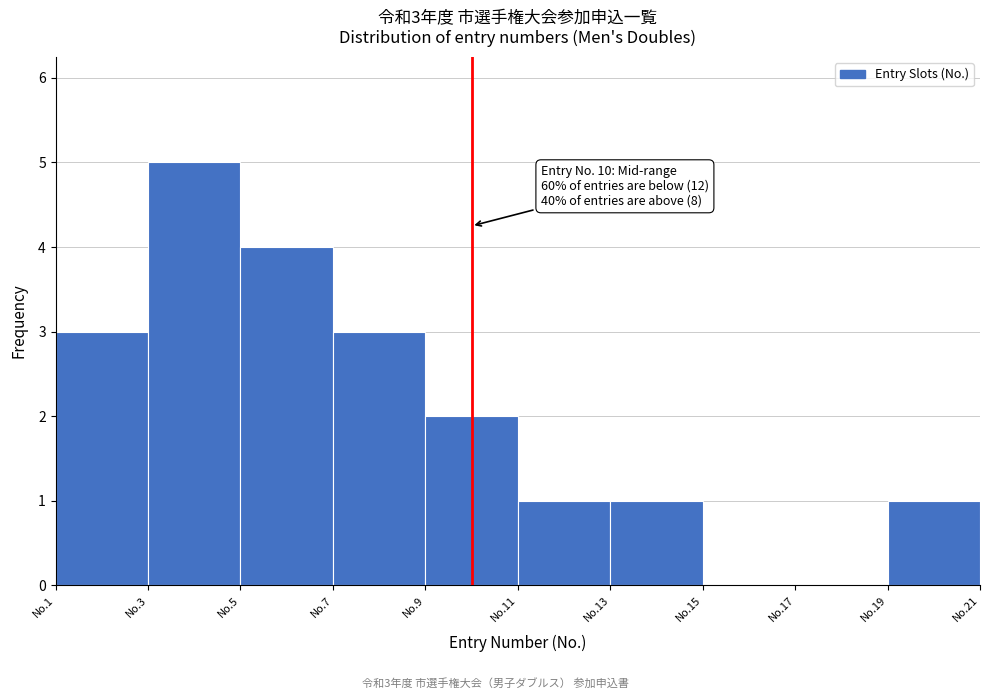

Reading left to right, transcribe all the data shown in this chart.

No.1=3	No.3=5	No.5=4	No.7=3	No.9=2	No.11=1	No.13=1	No.15=0	No.17=0	No.19=1